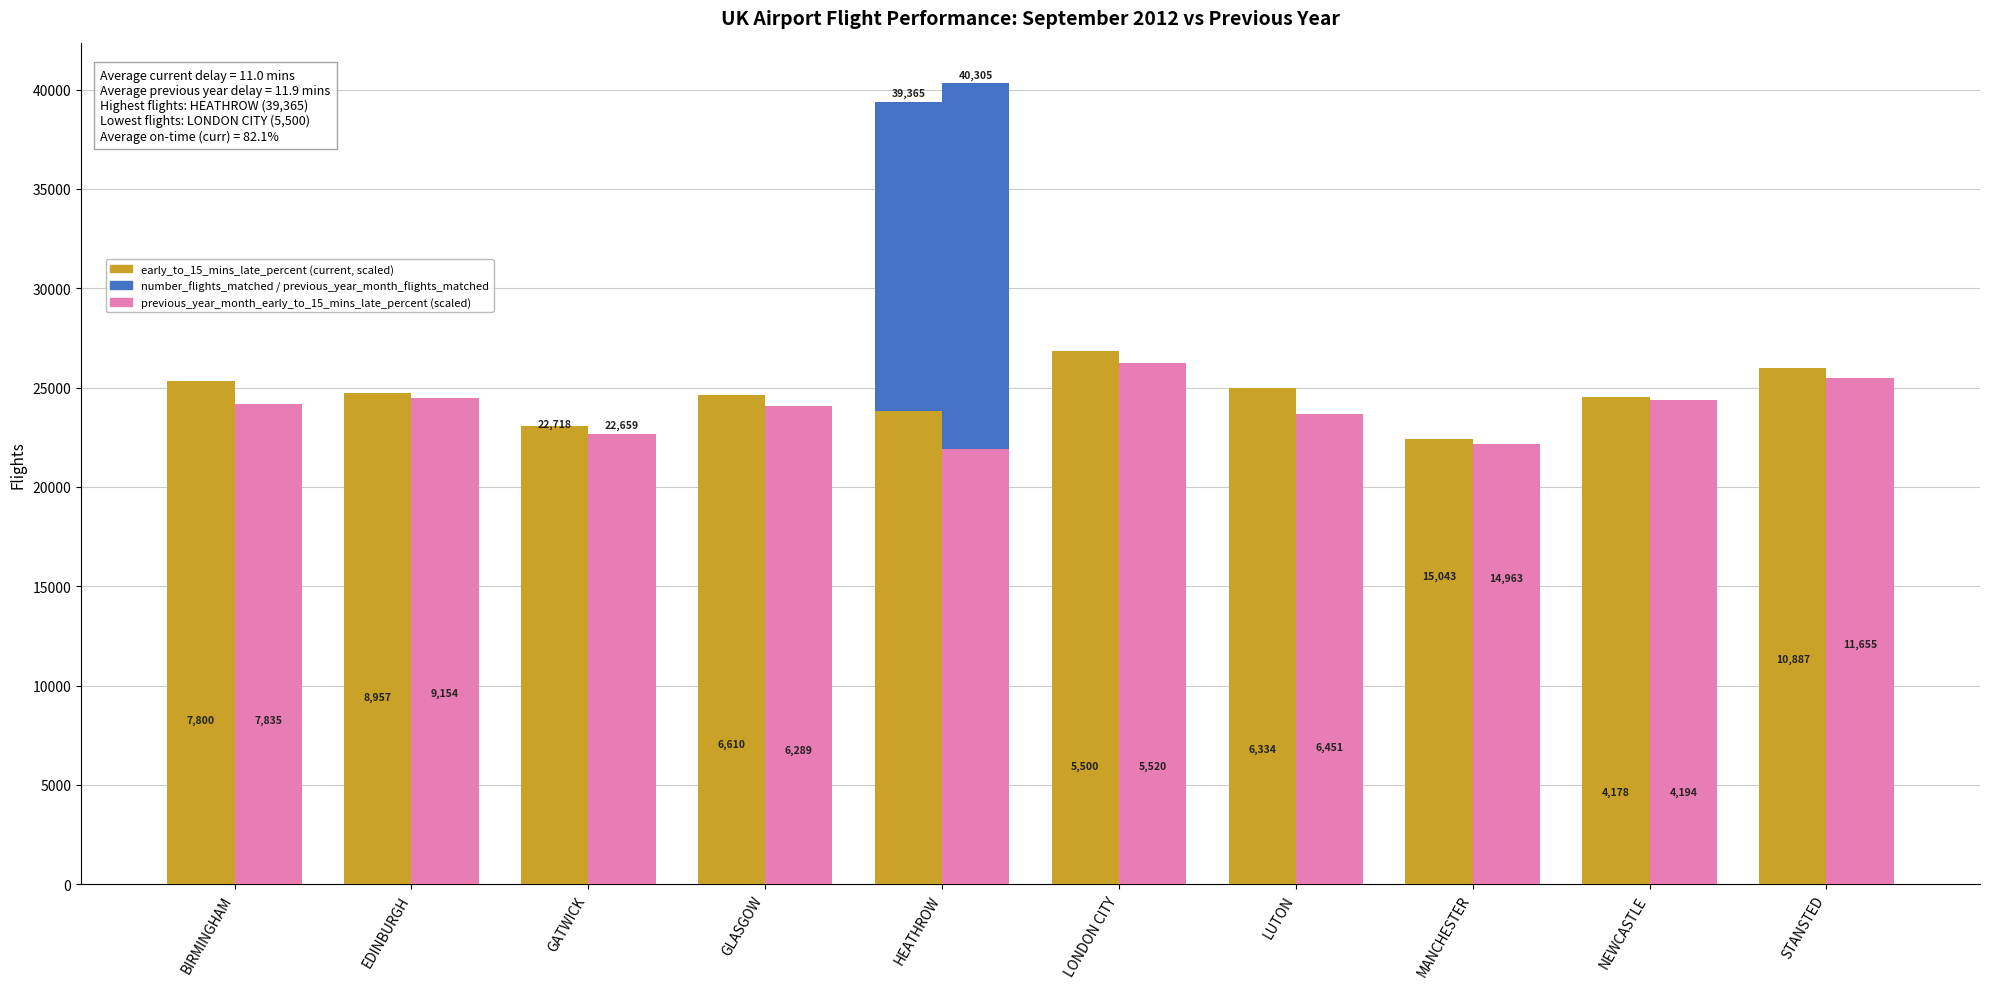

How many data points does each series have?

10